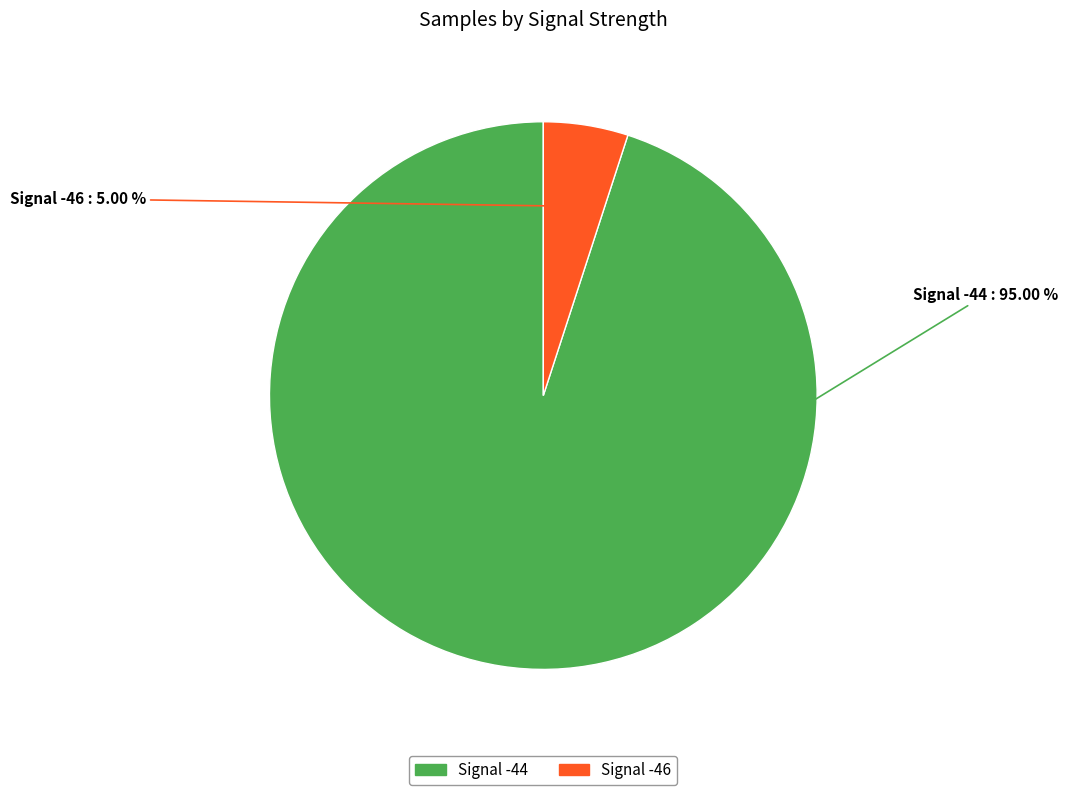

Which has a higher value, Signal -44 or Signal -46?

Signal -44